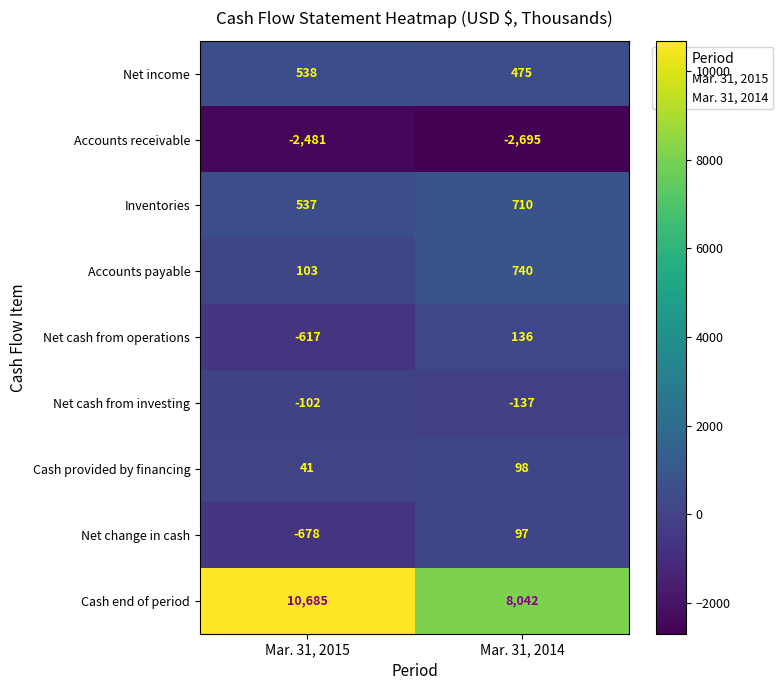

The Cash end of period series shows 15868 at Mar. 31, 2015. True or false?

False